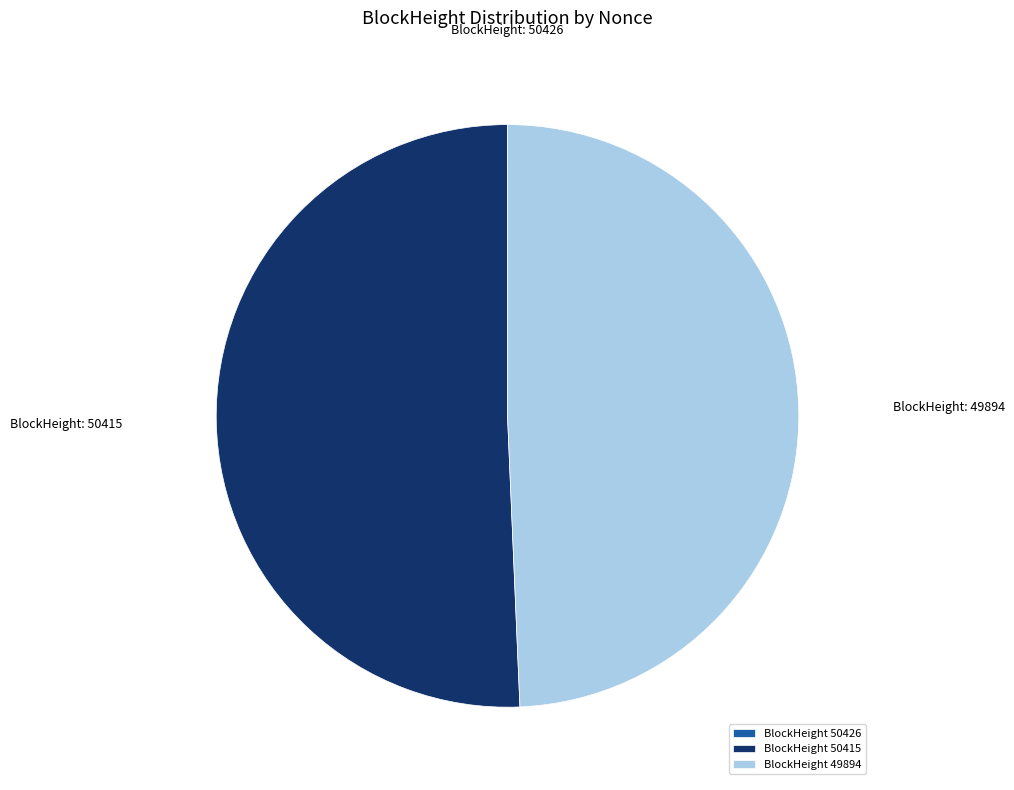

Between BlockHeight 49894 and BlockHeight 50415, which is larger?

BlockHeight 50415